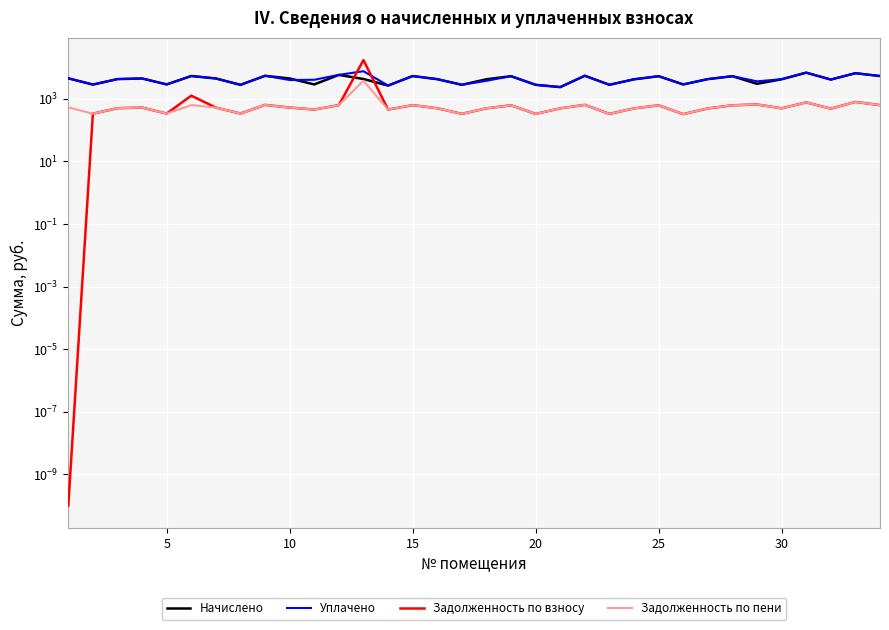

How many data points in Уплачено are less than 4277?

17